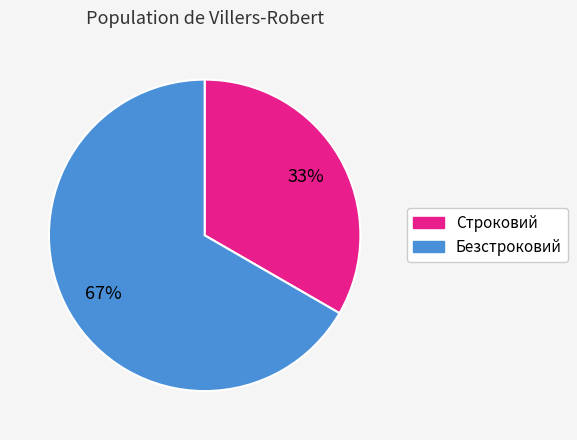

Rank the categories by value from highest to lowest.

Безстроковий, Строковий